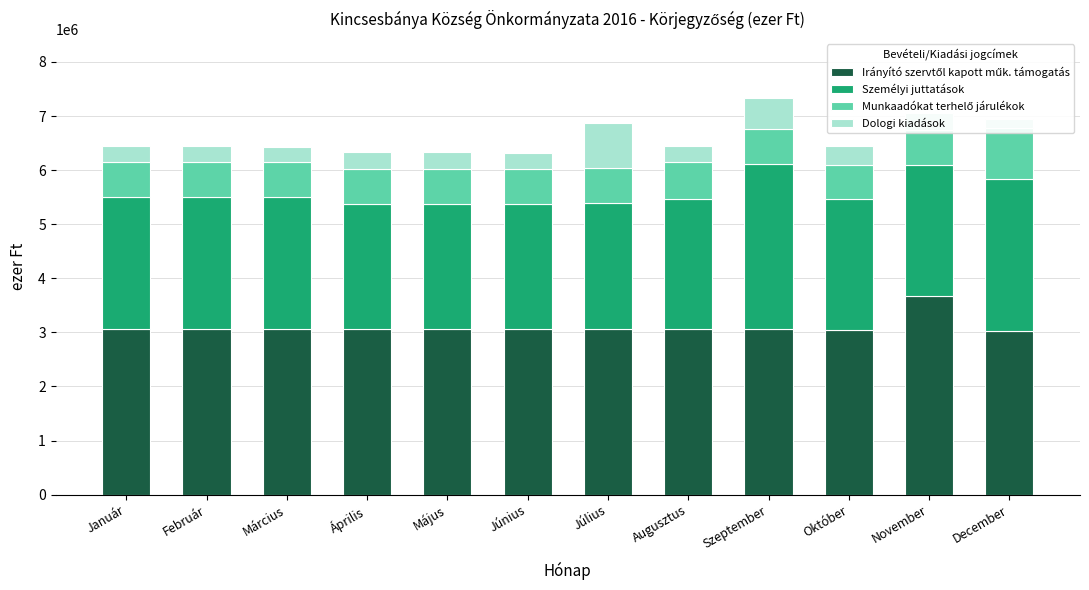

What is the difference between the second highest and second lowest values in the Munkaadókat terhelő járulékok series?

40000